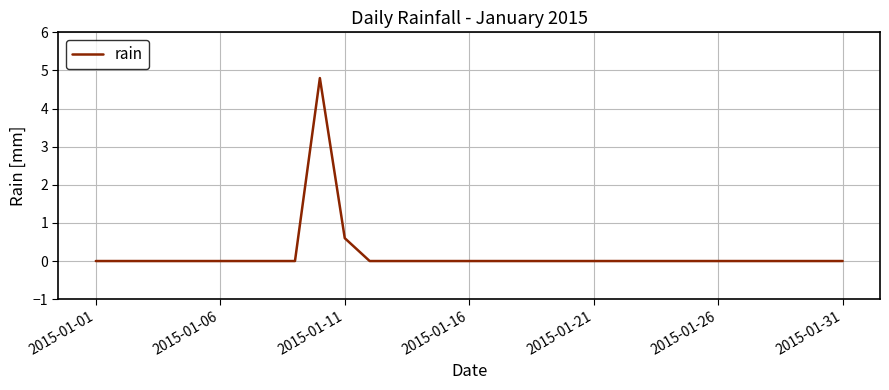

What is the difference between the maximum and minimum values?

4.8